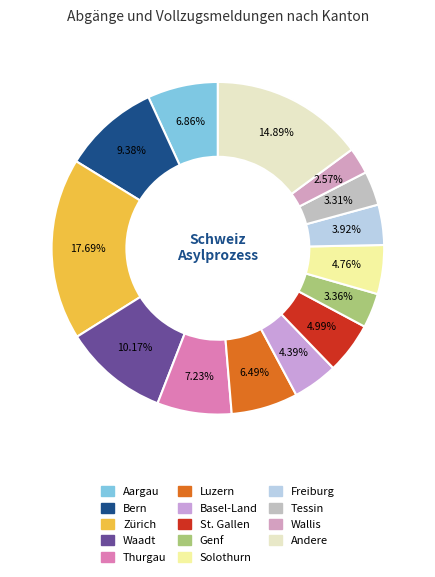

To the nearest percent, what is the combined percentage of Solothurn and Waadt?

15%